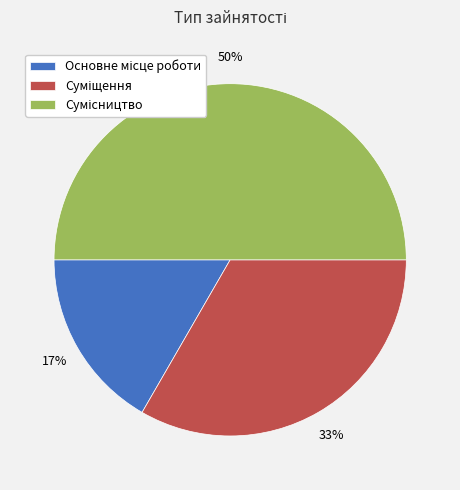

To the nearest percent, what is the average slice percentage?

33%